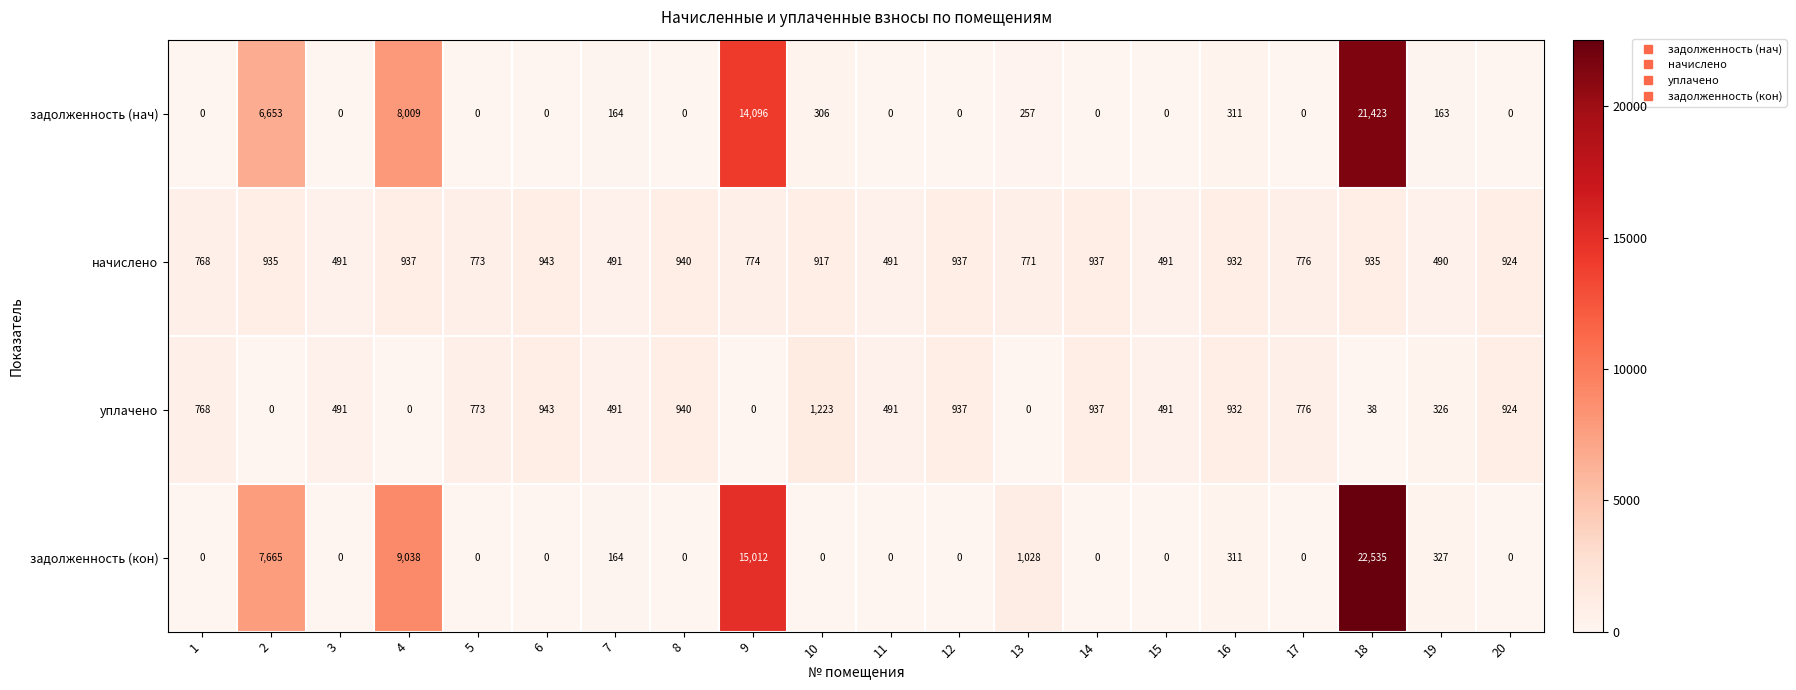

List the series in order of their peak value, highest first.

задолженность (кон), задолженность (нач), уплачено, начислено